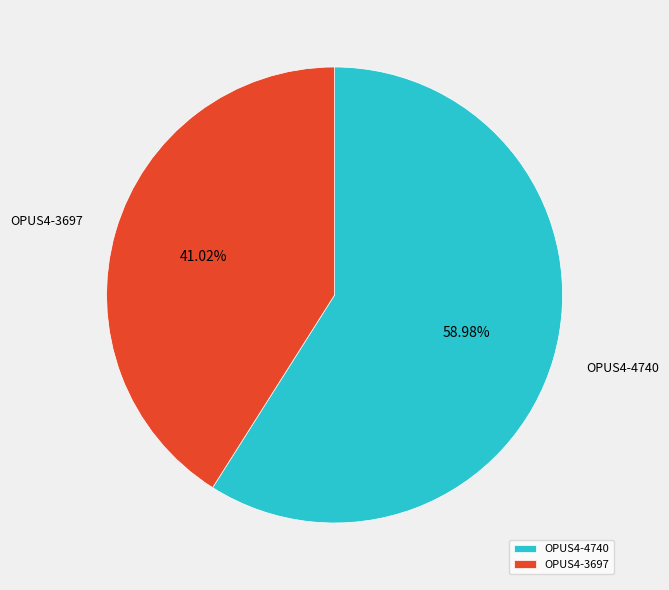

How many slices are in this pie chart?

2